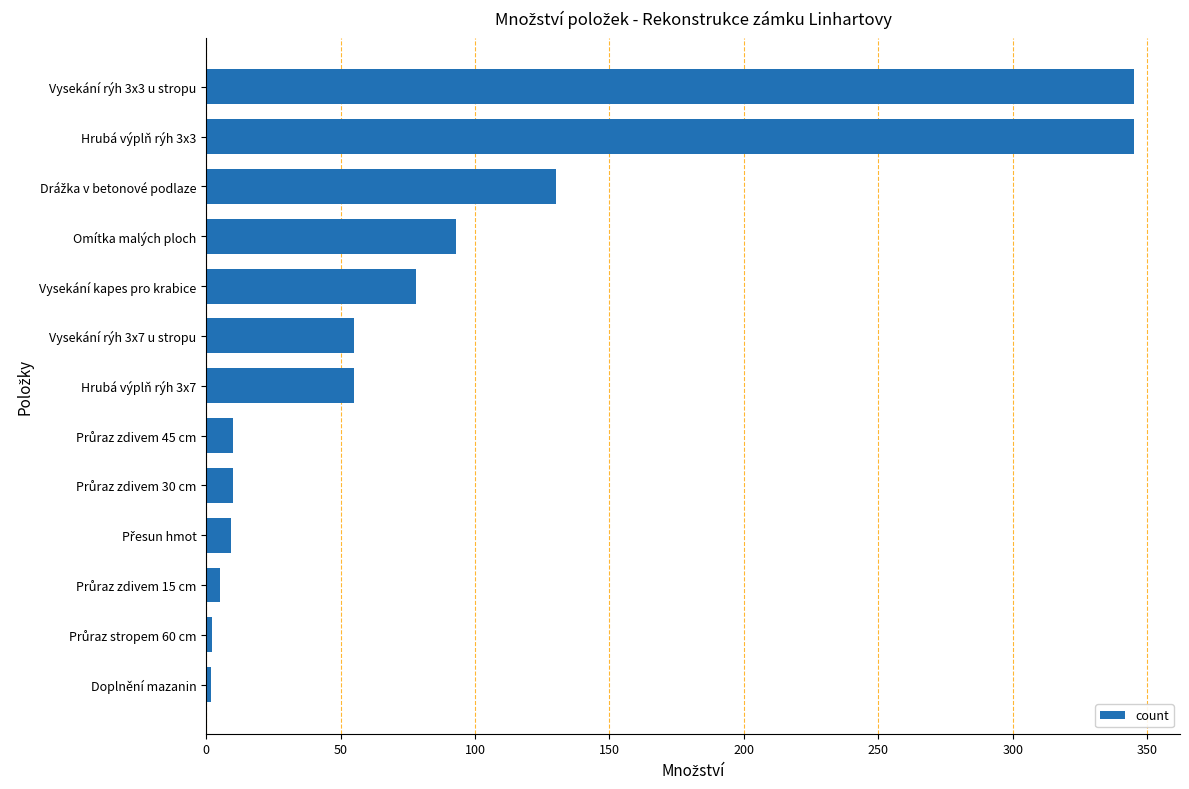

Count the number of categories in the chart.

13